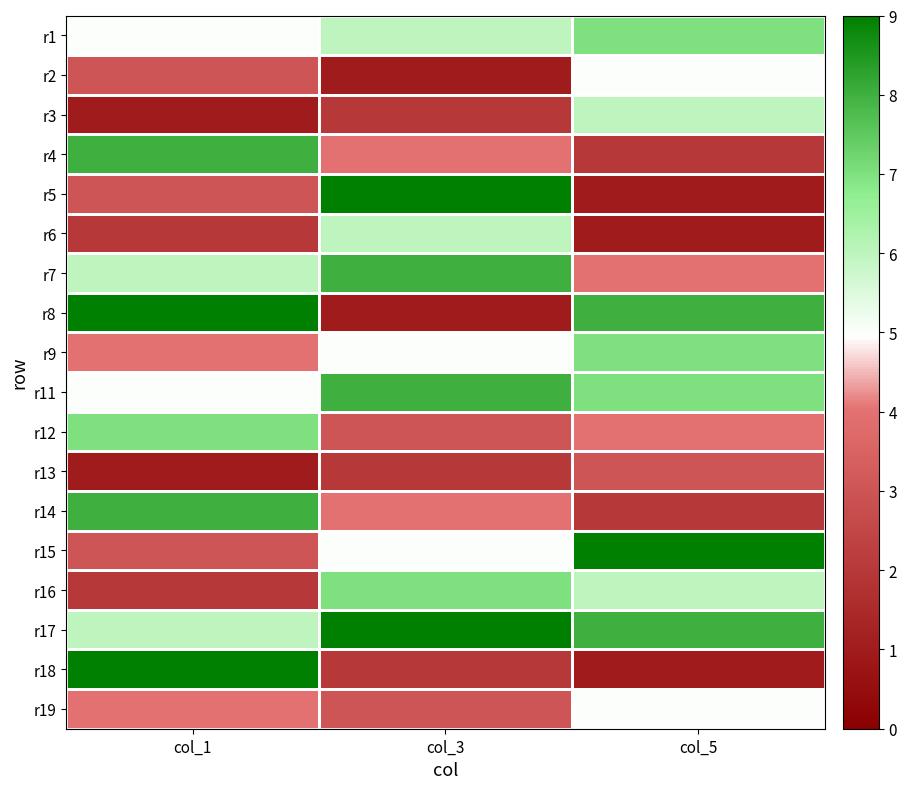

Reading left to right, list all the values displayed in this chart.

r1: col_1=5	col_3=6	col_5=7
r2: col_1=3	col_3=1	col_5=5
r3: col_1=1	col_3=2	col_5=6
r4: col_1=8	col_3=4	col_5=2
r5: col_1=3	col_3=9	col_5=1
r6: col_1=2	col_3=6	col_5=1
r7: col_1=6	col_3=8	col_5=4
r8: col_1=9	col_3=1	col_5=8
r9: col_1=4	col_3=5	col_5=7
r11: col_1=5	col_3=8	col_5=7
r12: col_1=7	col_3=3	col_5=4
r13: col_1=1	col_3=2	col_5=3
r14: col_1=8	col_3=4	col_5=2
r15: col_1=3	col_3=5	col_5=9
r16: col_1=2	col_3=7	col_5=6
r17: col_1=6	col_3=9	col_5=8
r18: col_1=9	col_3=2	col_5=1
r19: col_1=4	col_3=3	col_5=5